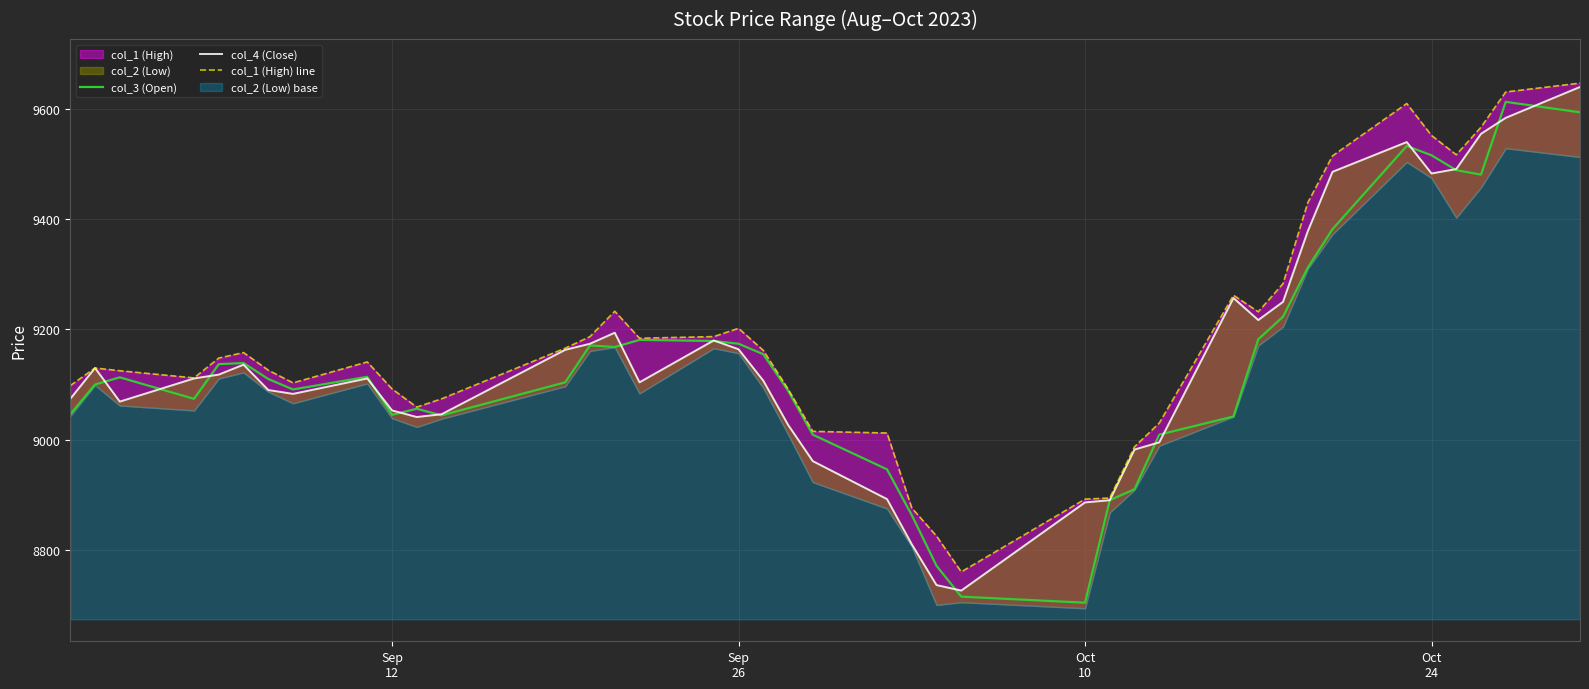

What is the lowest value of the col_3 (Open) series?

8704